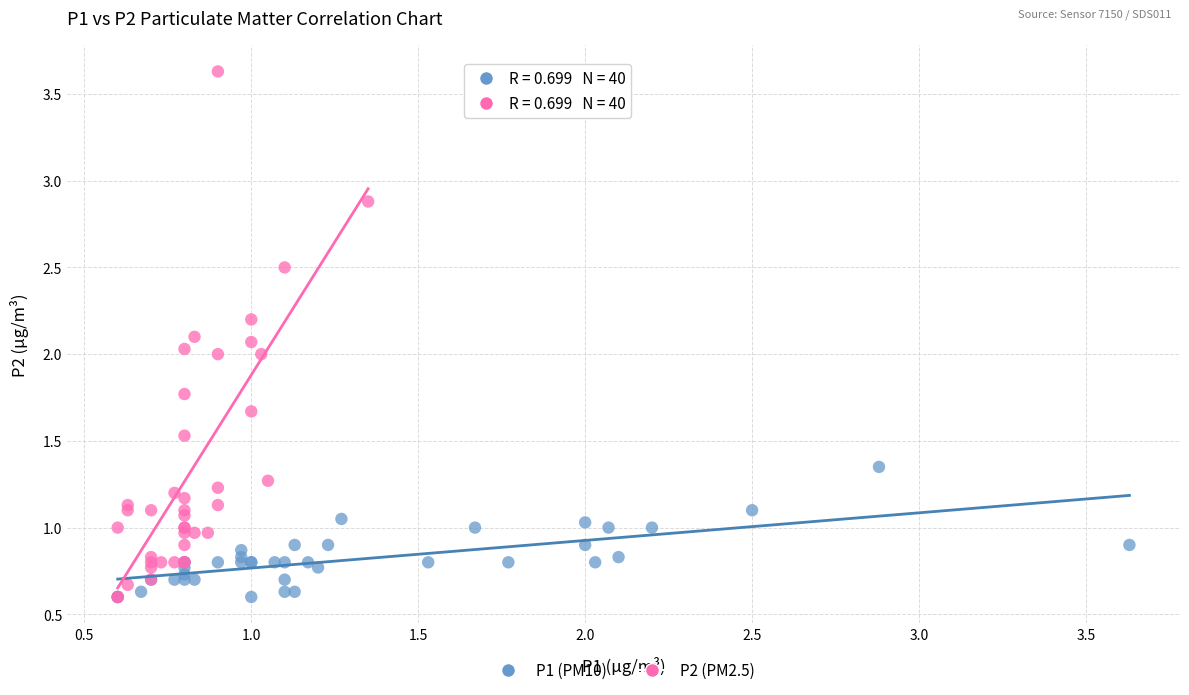

Which series reaches the maximum Y coordinate?

P2 (PM2.5)